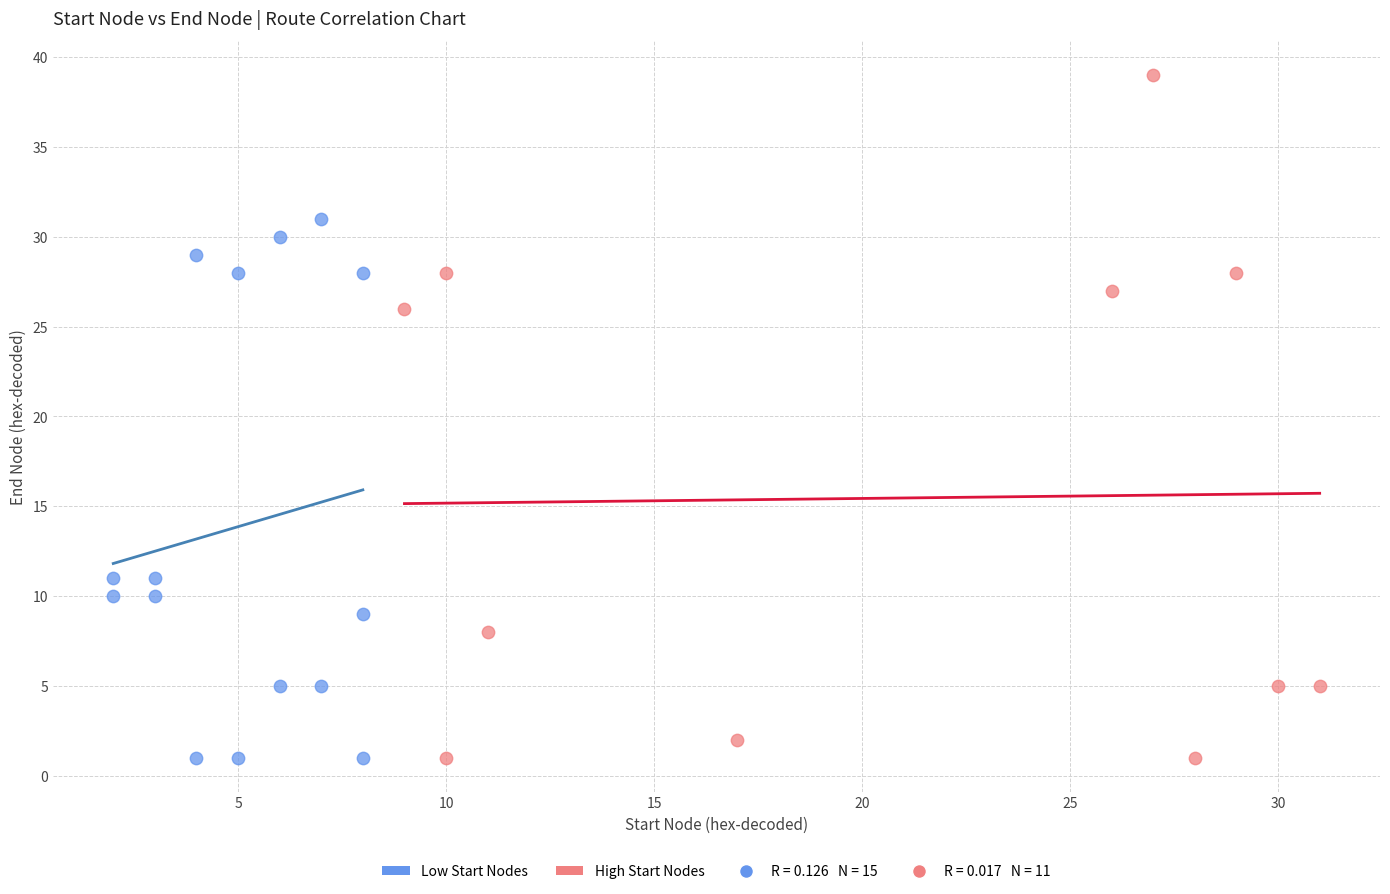

Which series contains the highest Y value?

High Start Nodes